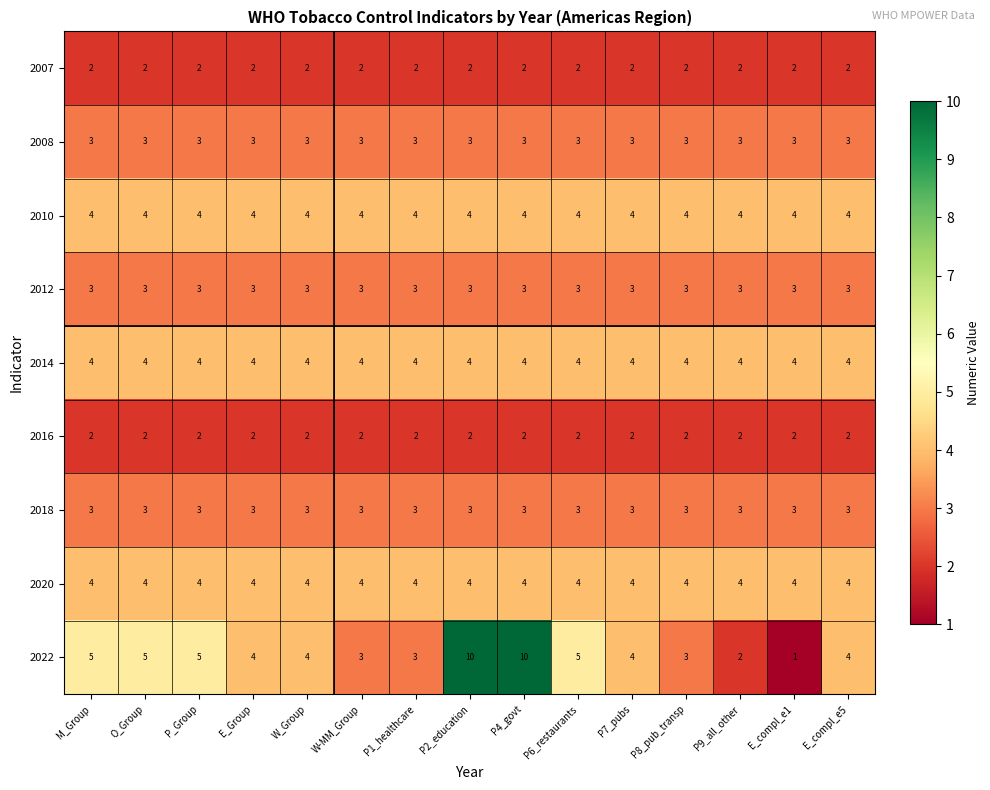

Is it true that 2022 equals 8 at P_Group?

False